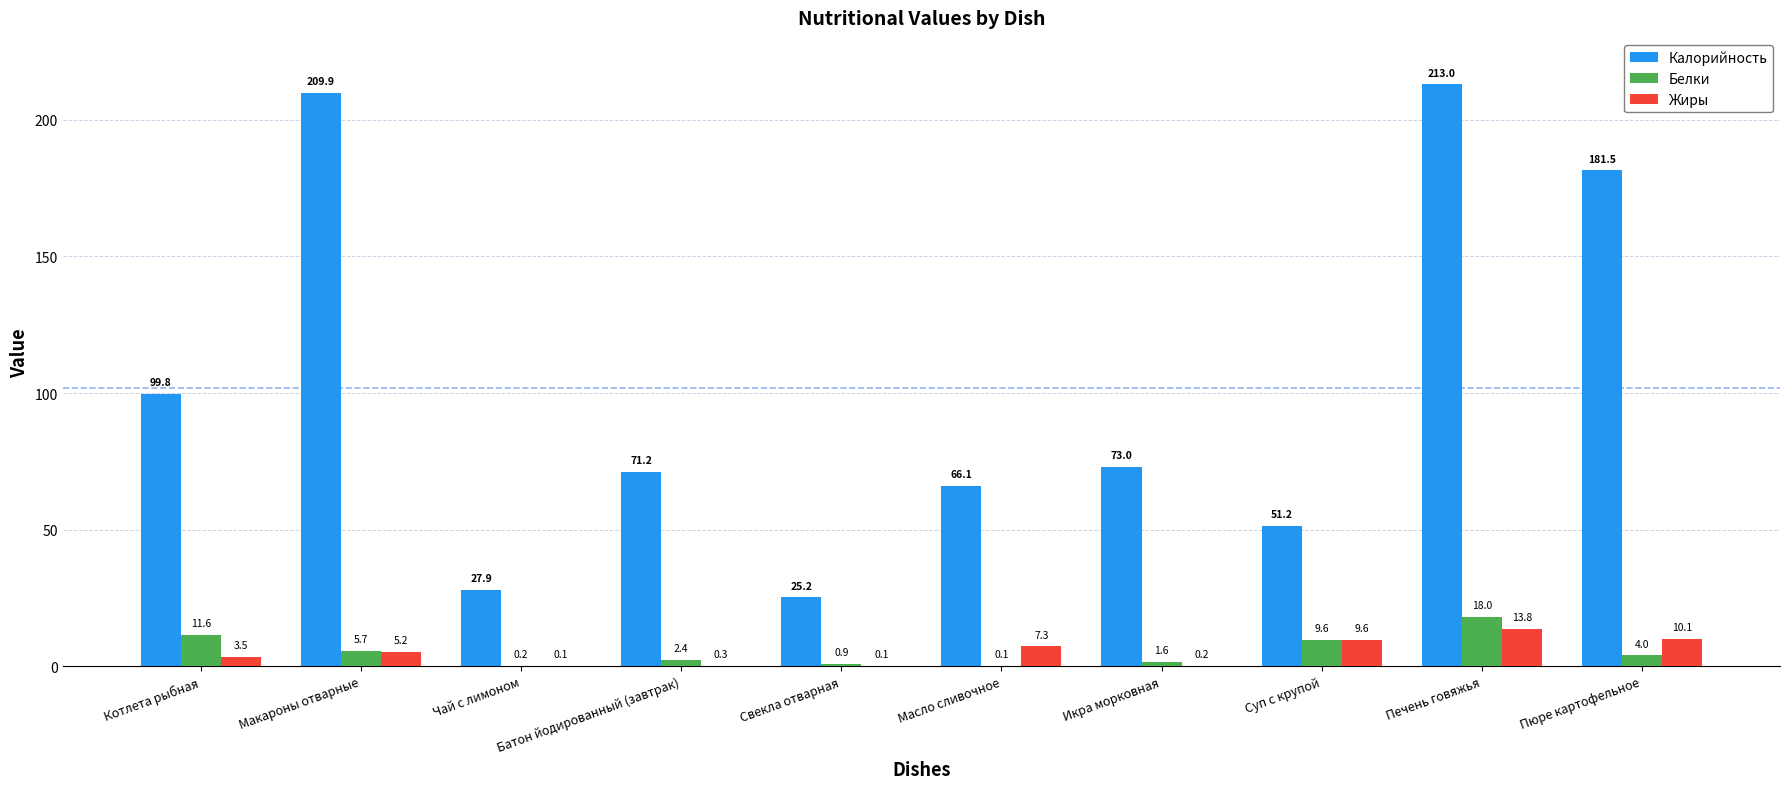

Which series changed the most between Суп с крупой and Печень говяжья?

Калорийность